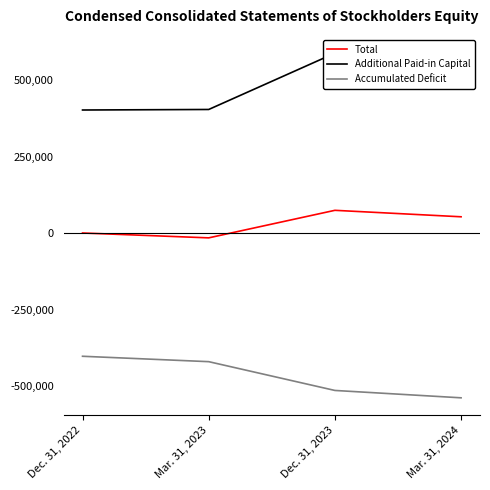

How many series are shown in this chart?

3